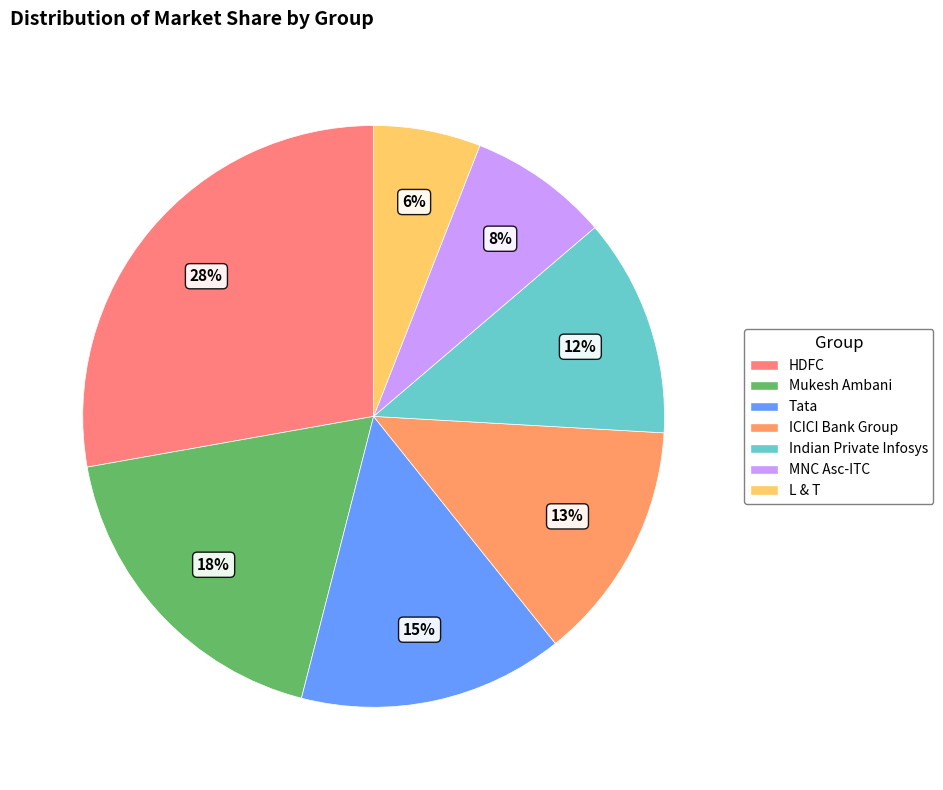

How many segments does this pie chart have?

7